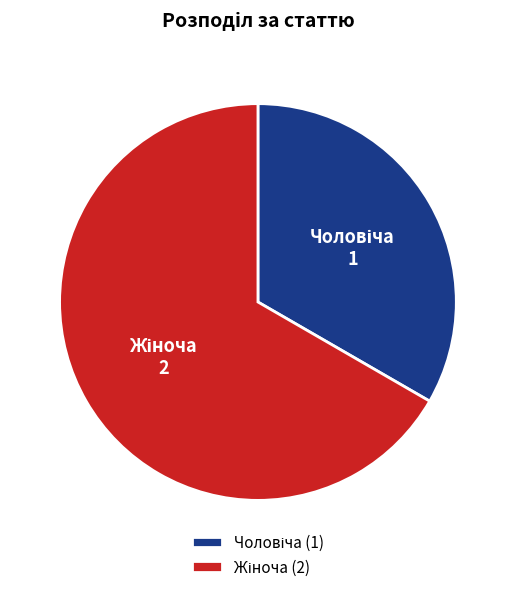

Does any single category account for the majority?

Yes